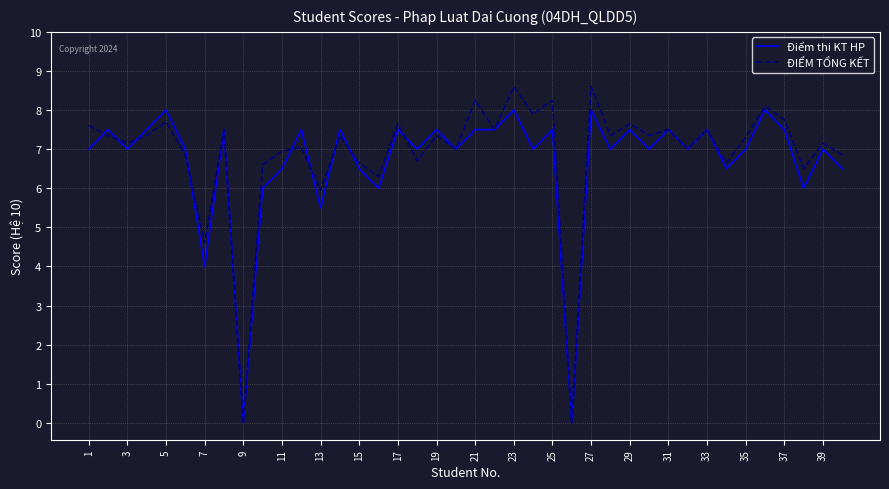

Which series has the widest spread of values?

ĐIỂM TỔNG KẾT